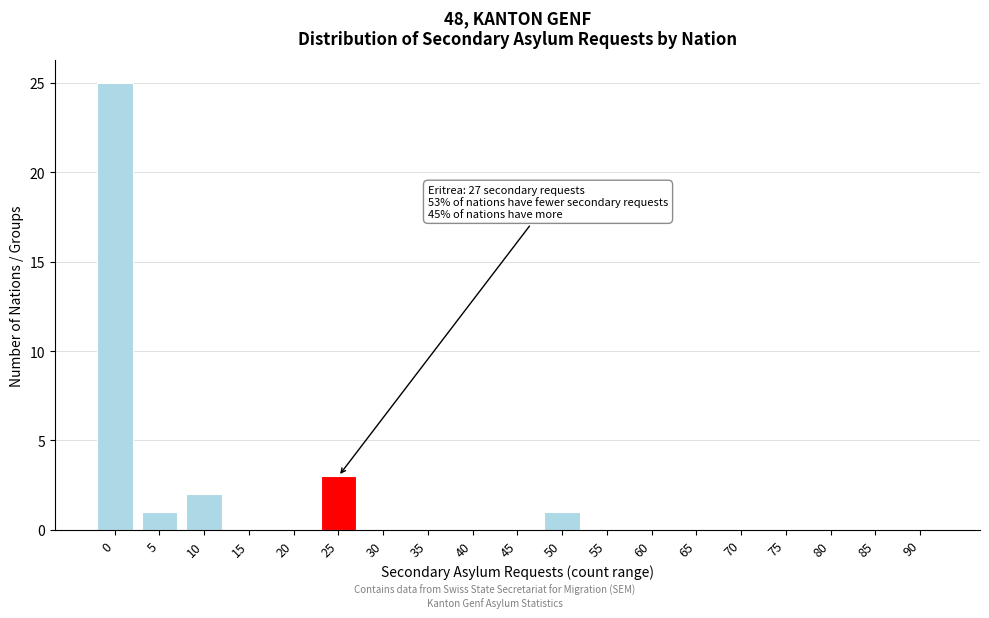

Reading left to right, what are all the values shown in this chart?

0=25	5=1	10=2	15=0	20=0	25=3	30=0	35=0	40=0	45=0	50=1	55=0	60=0	65=0	70=0	75=0	80=0	85=0	90=0